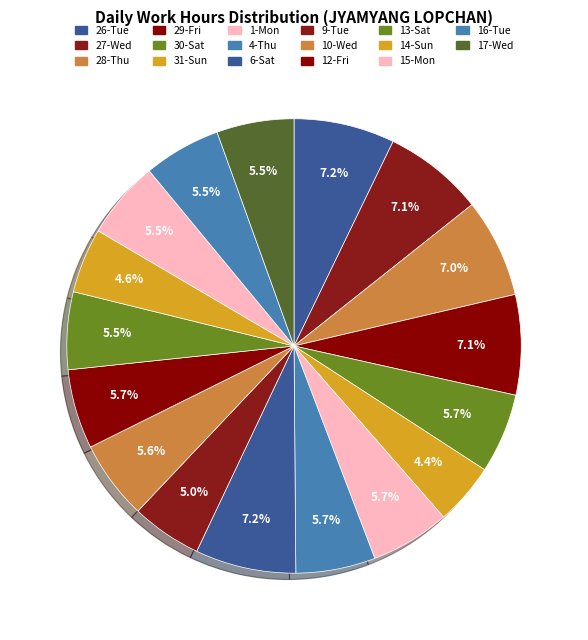

How many slices are in this pie chart?

17